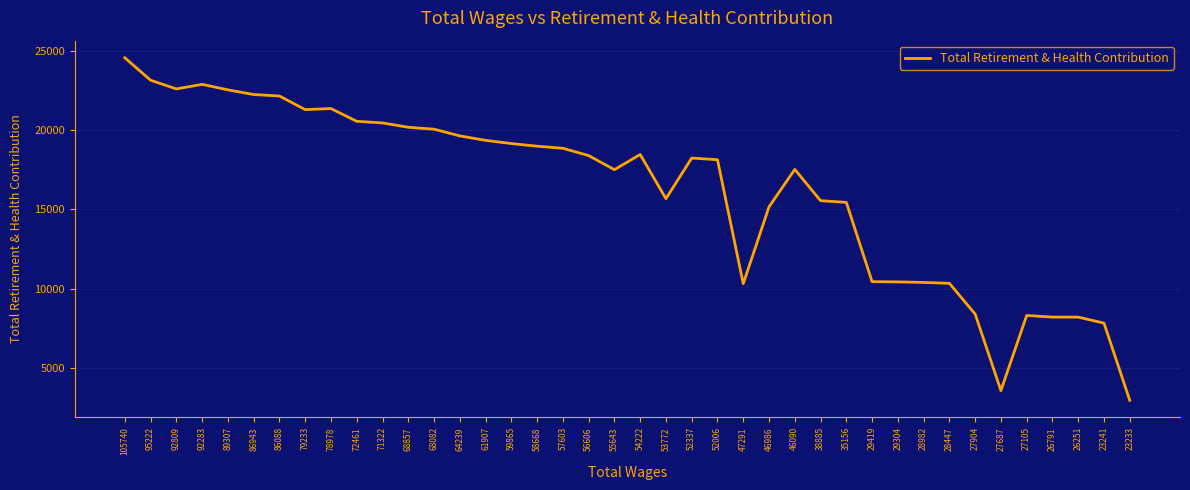

At which label does the data first exceed 18399?

105740